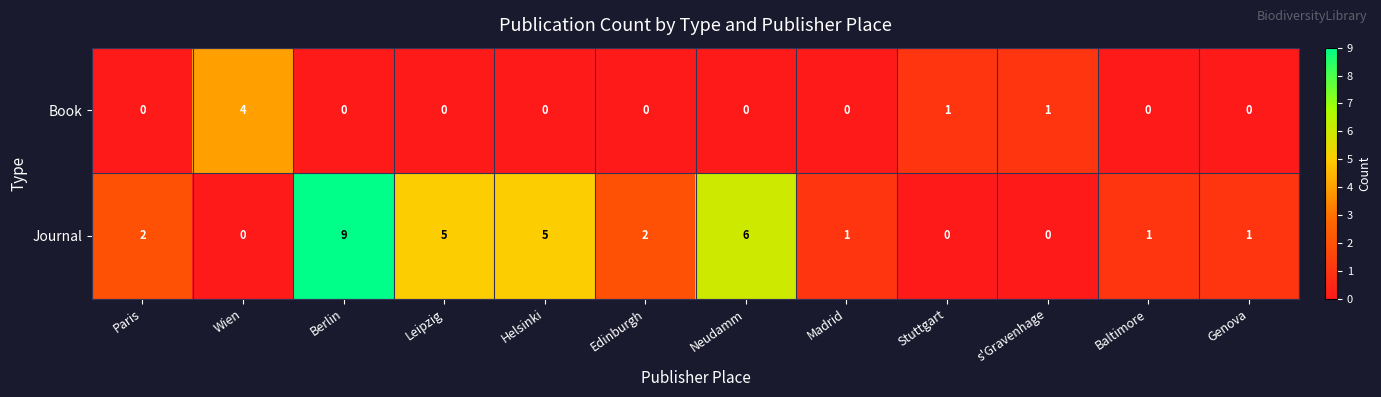

List the series in order of their peak value, lowest first.

Book, Journal